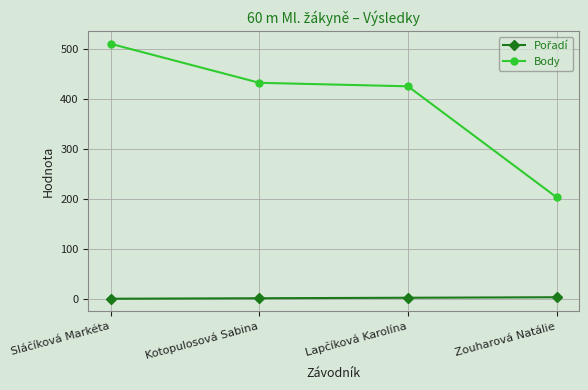

Between Sláčíková Markéta and Zouharová Natálie, which series saw the biggest shift?

Body